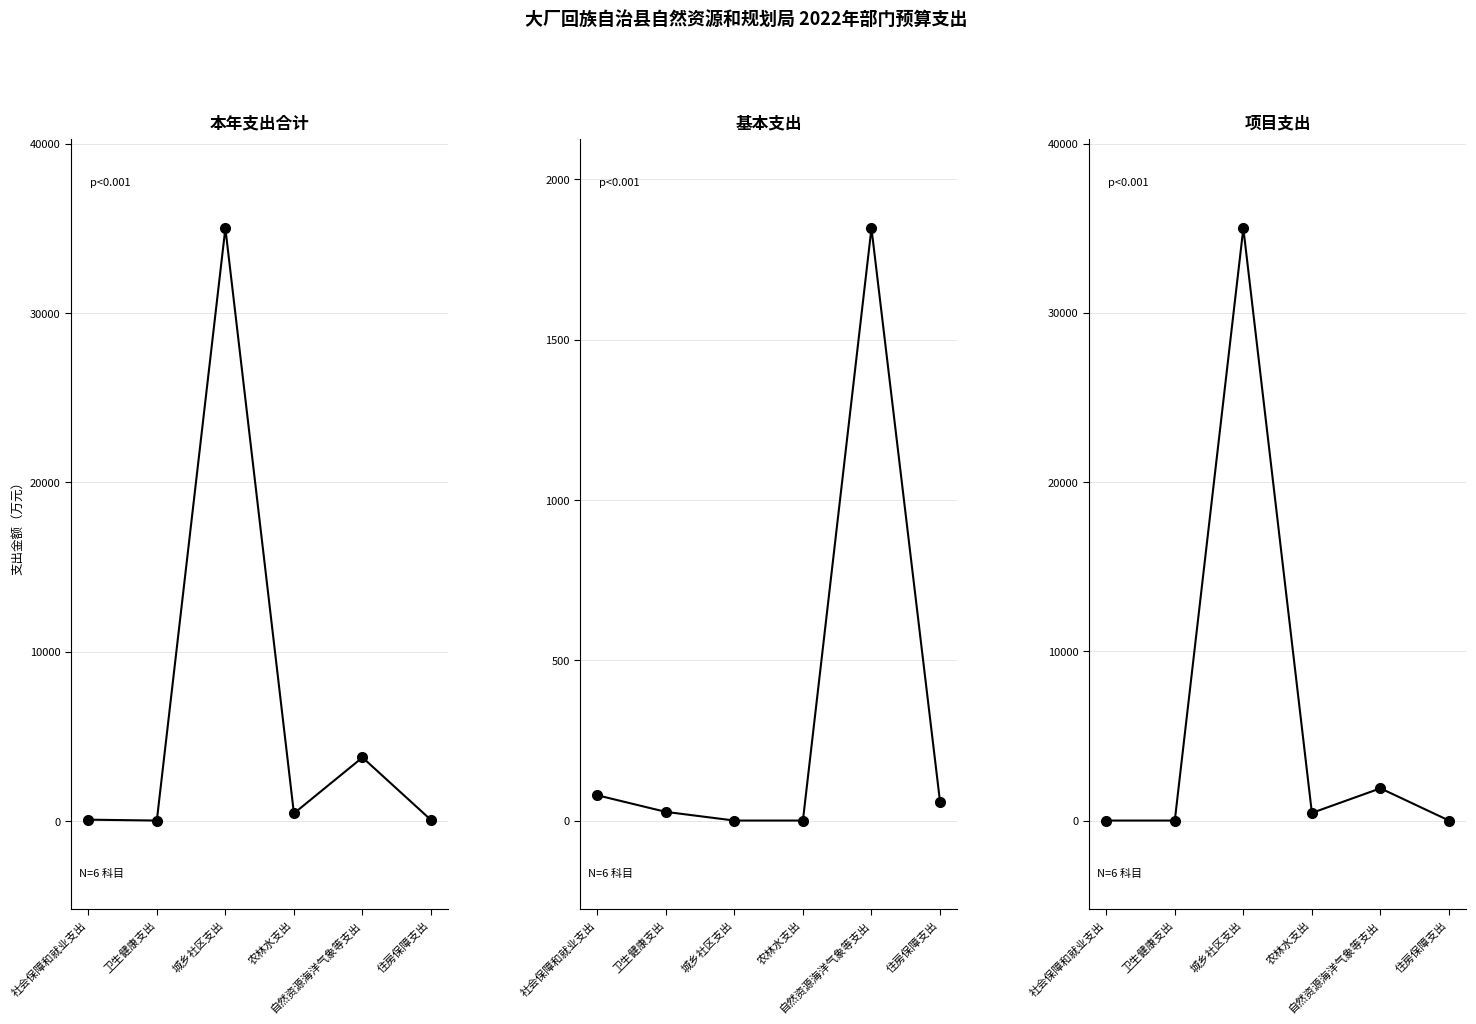

What is the maximum value shown in the chart?

35000.0